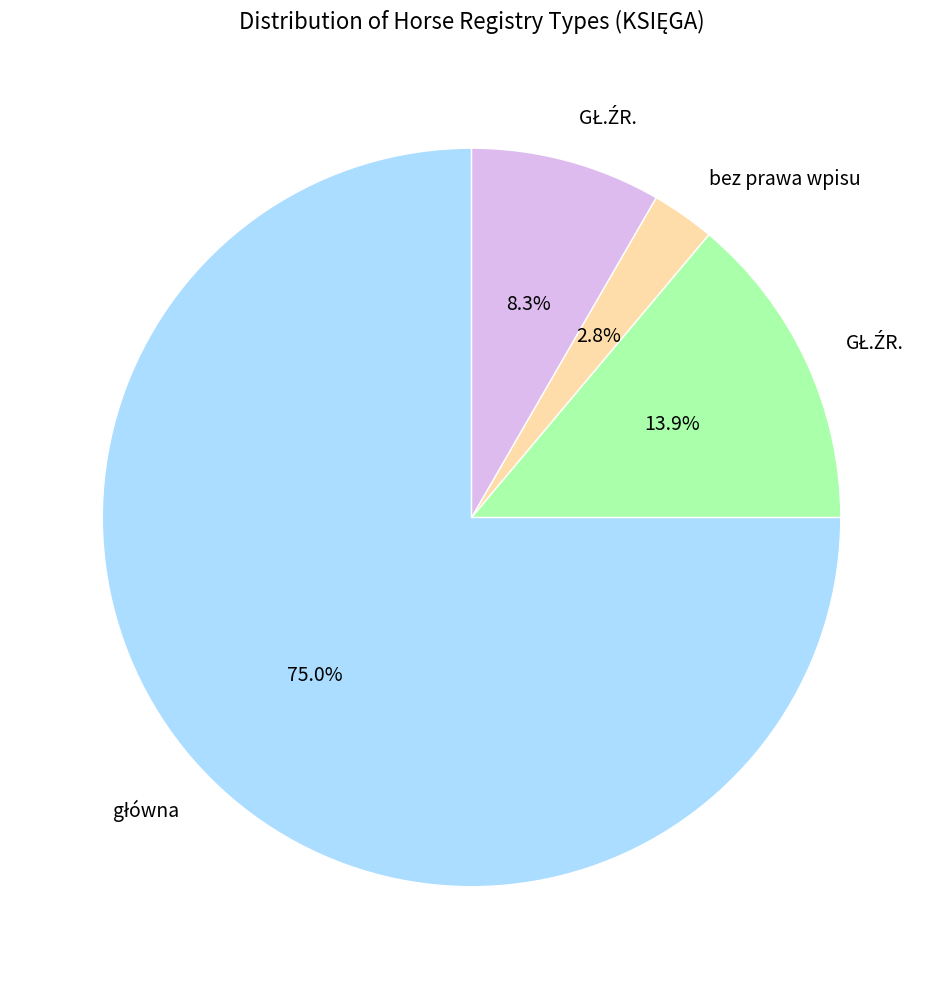

Is there a majority slice in this chart?

Yes